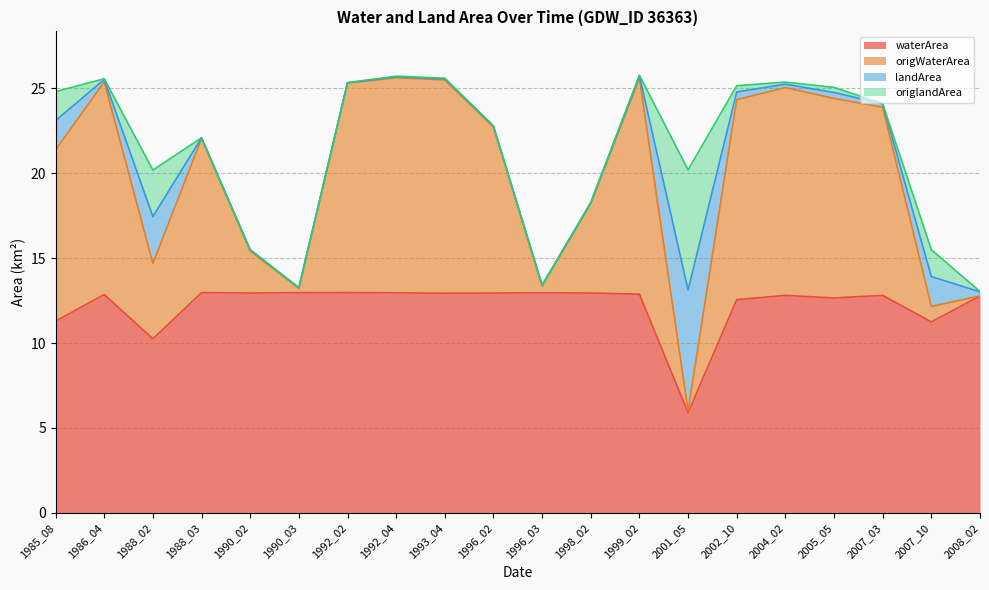

What is the minimum value for waterArea?

5.9